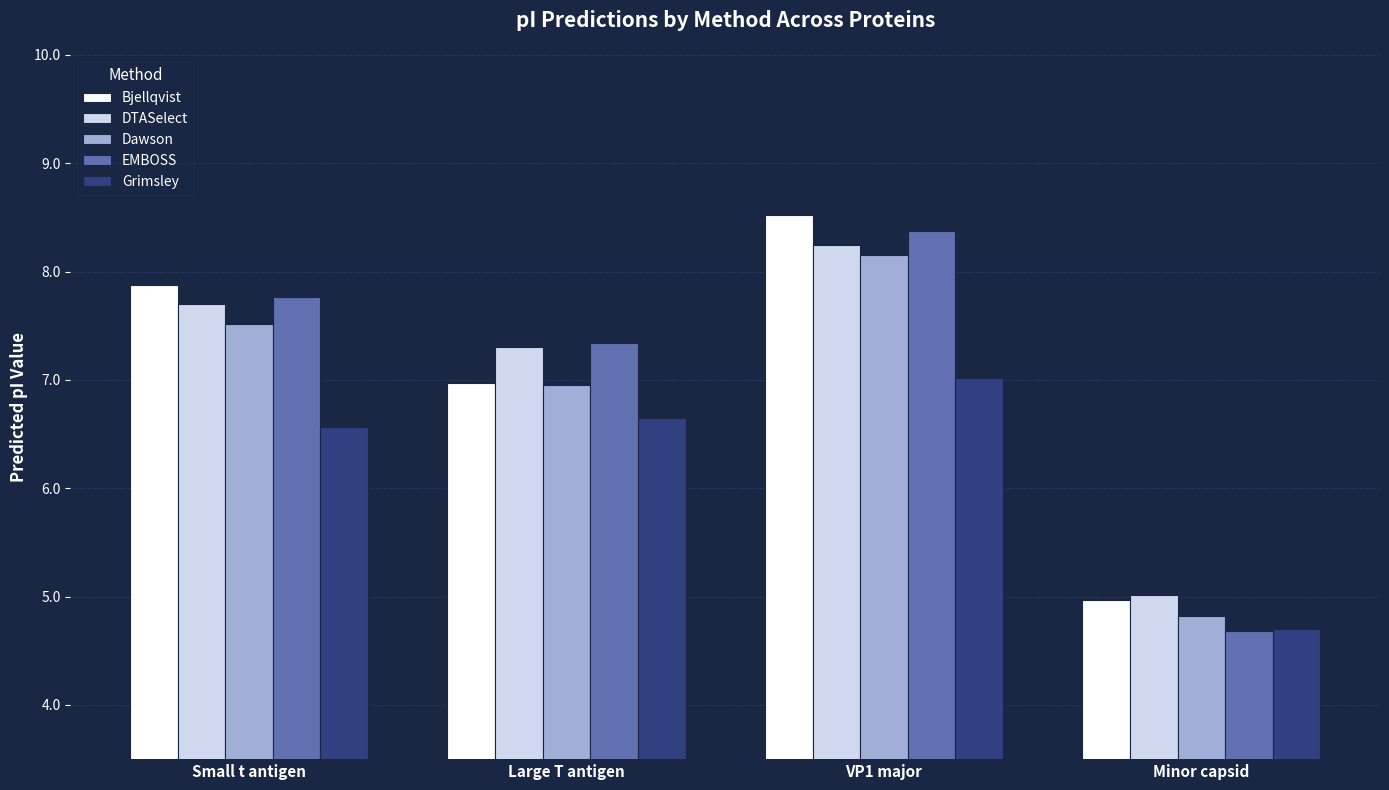

What is the approximate value of EMBOSS at VP1 major?

8.4